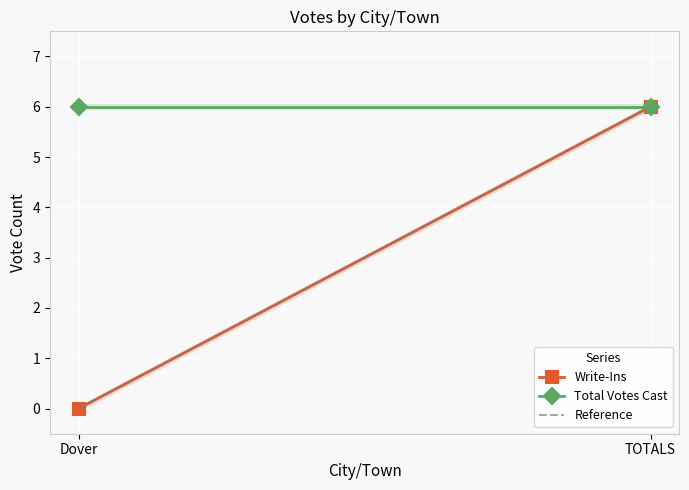

Reading right to left, extract all data points from this chart.

Write-Ins: TOTALS=6	Dover=0
Total Votes Cast: TOTALS=6	Dover=6
Reference: TOTALS=6	Dover=0